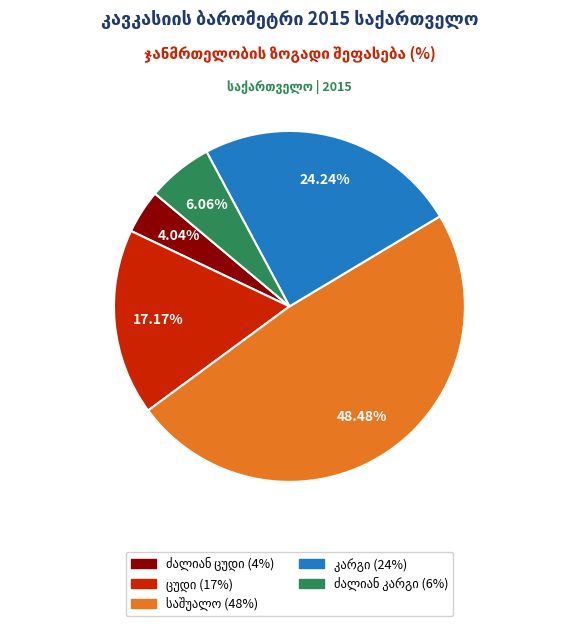

Does any single category account for the majority?

No